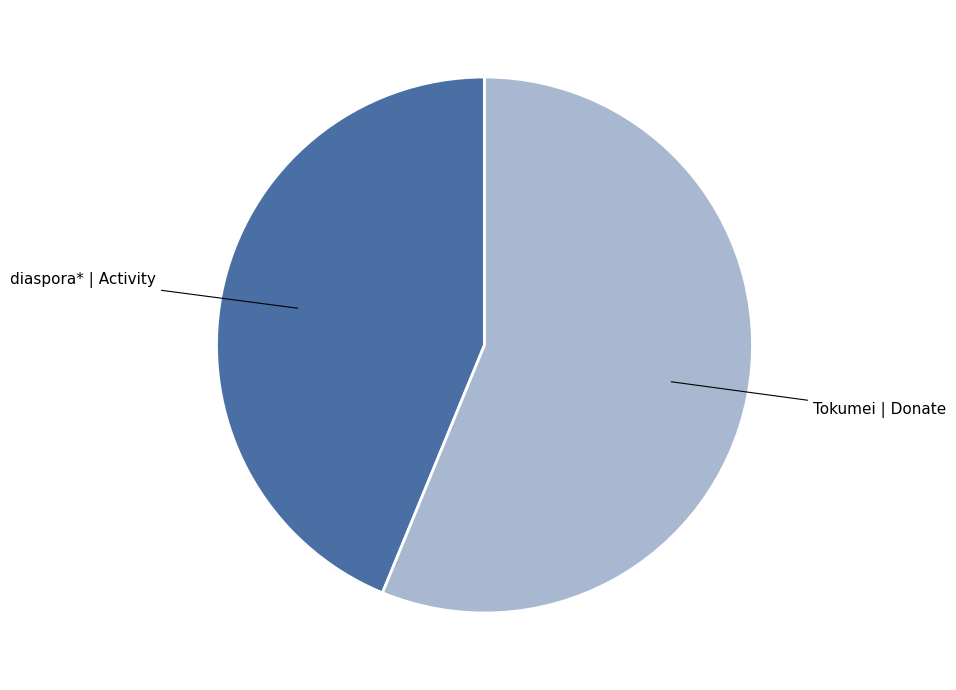

True or false: Tokumei | Donate accounts for 44% of the total.

False